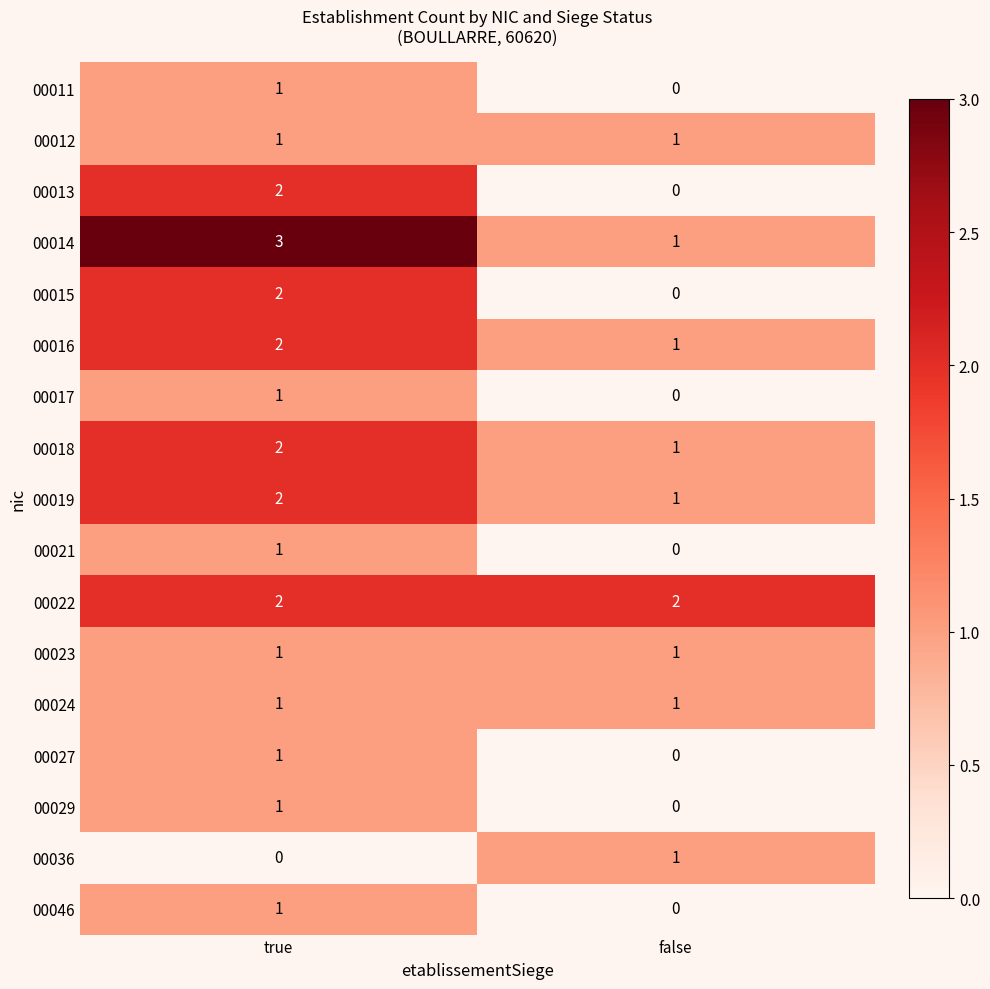

True or false: 00022 has a value of 2 at false.

True